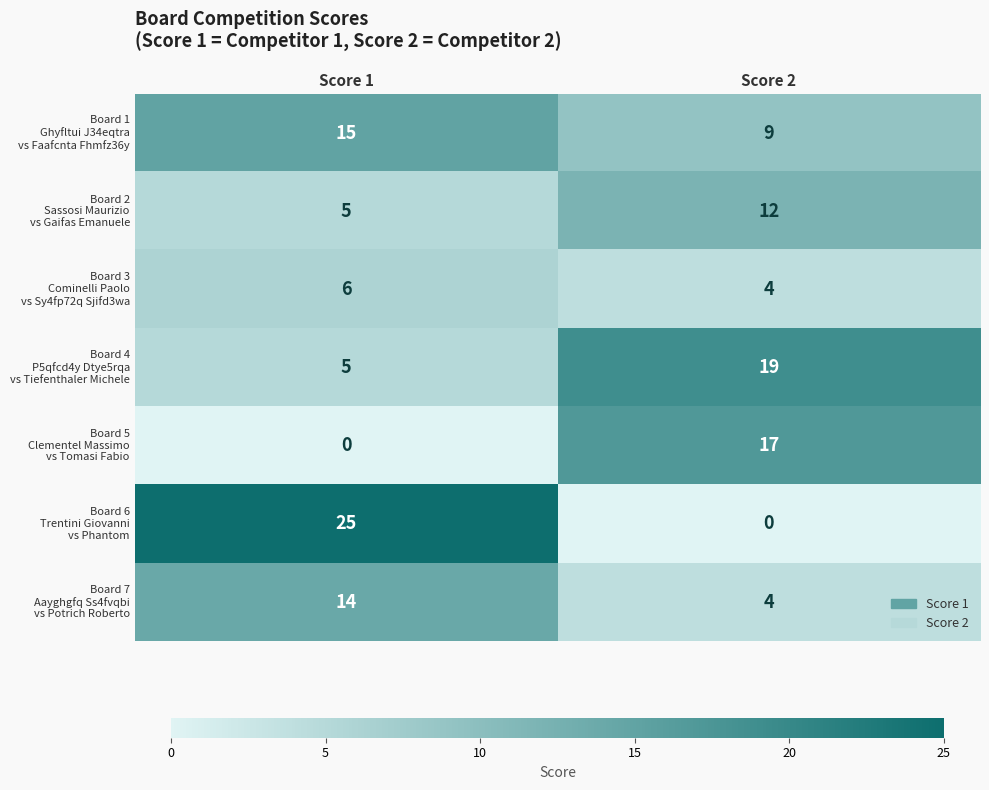

What is the total value across all series at Score 2?

65